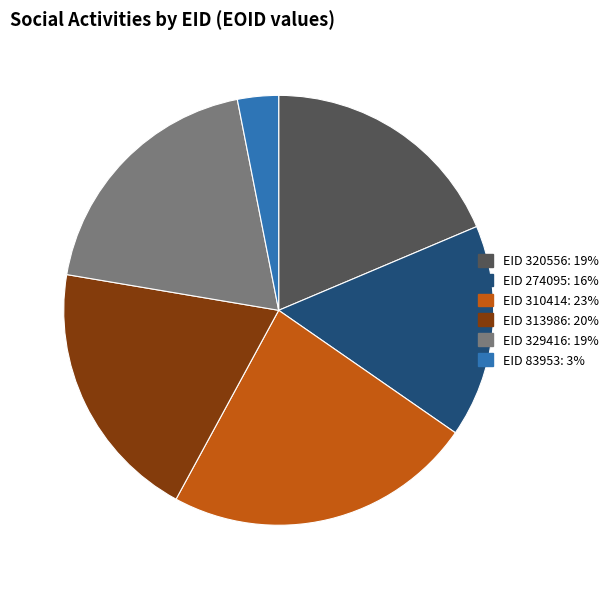

Does any single category account for the majority?

No